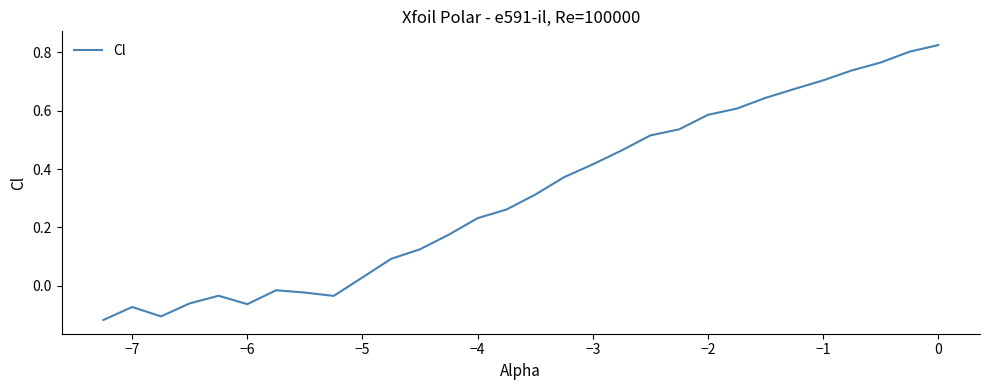

True or false: there are more than 2 points higher than both neighbors.

True